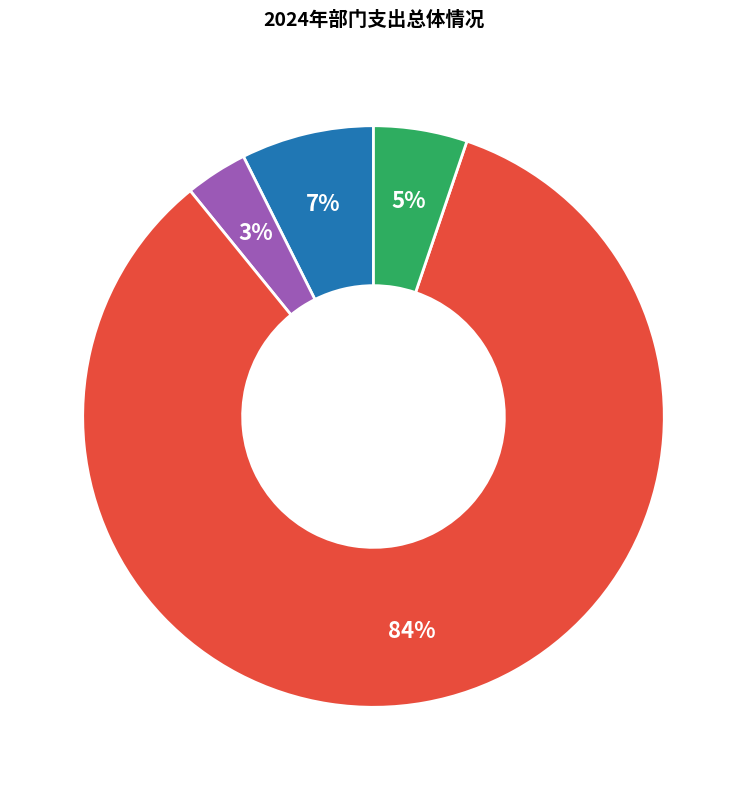

To the nearest percent, what is the average slice percentage?

25%